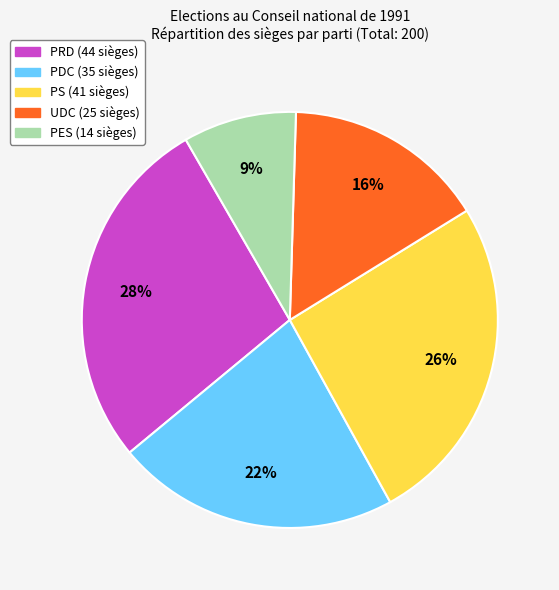

How many segments does this pie chart have?

5